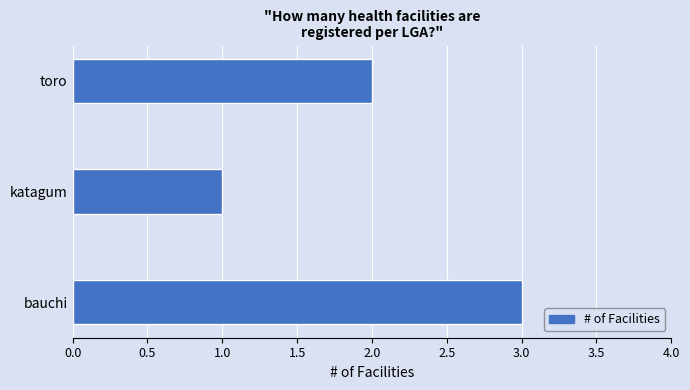

At which category does the chart reach its minimum across all series?

katagum